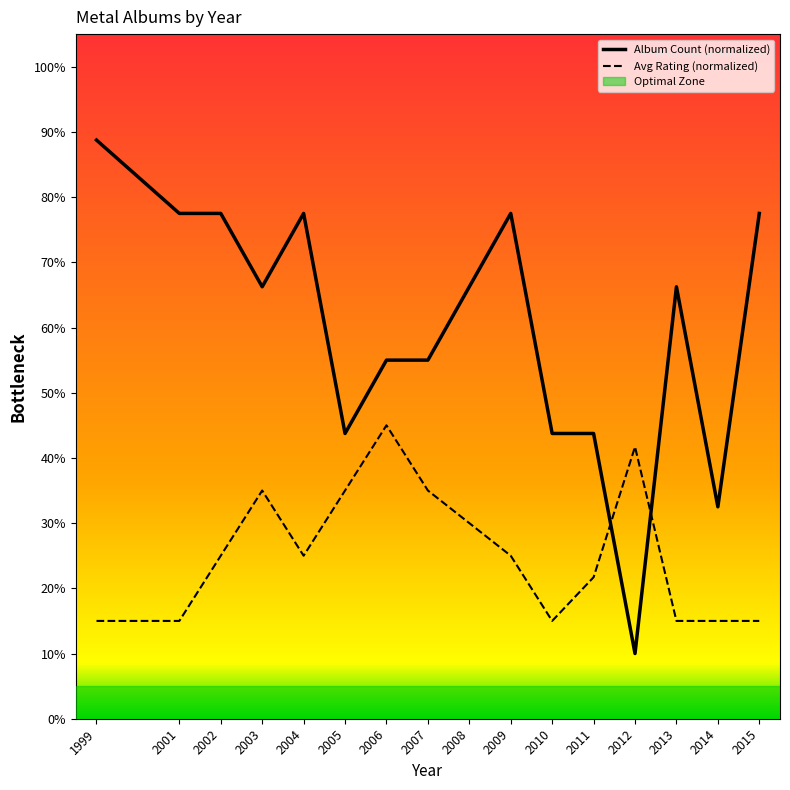

Does the chart have visible grid lines?

No